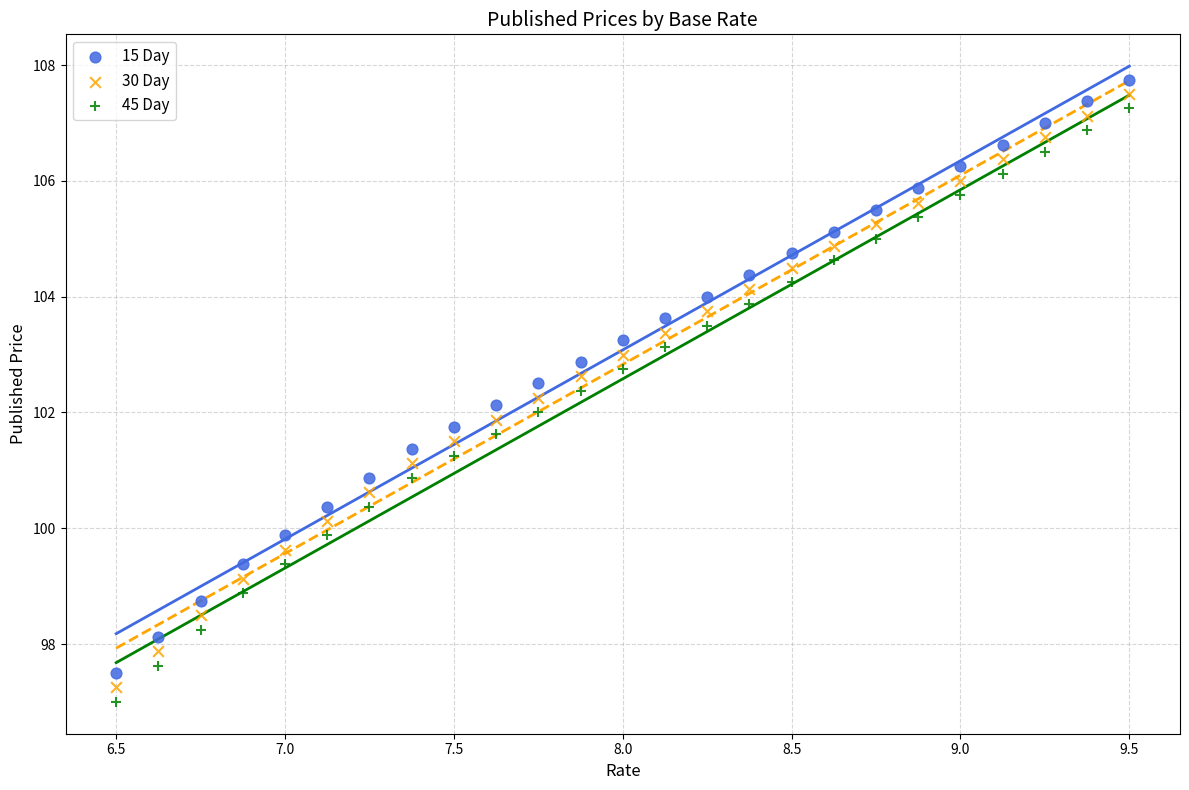

Across all data points, what is the range of X values (max minus min)?

3.0